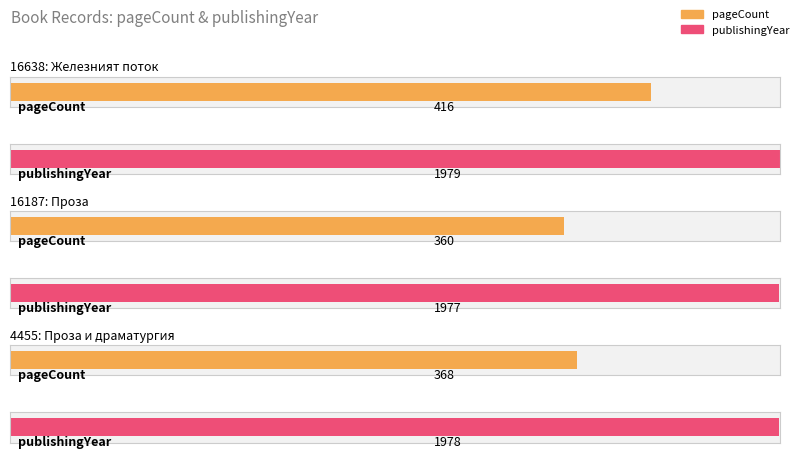

List the series in order of their overall mean, lowest first.

pageCount, publishingYear